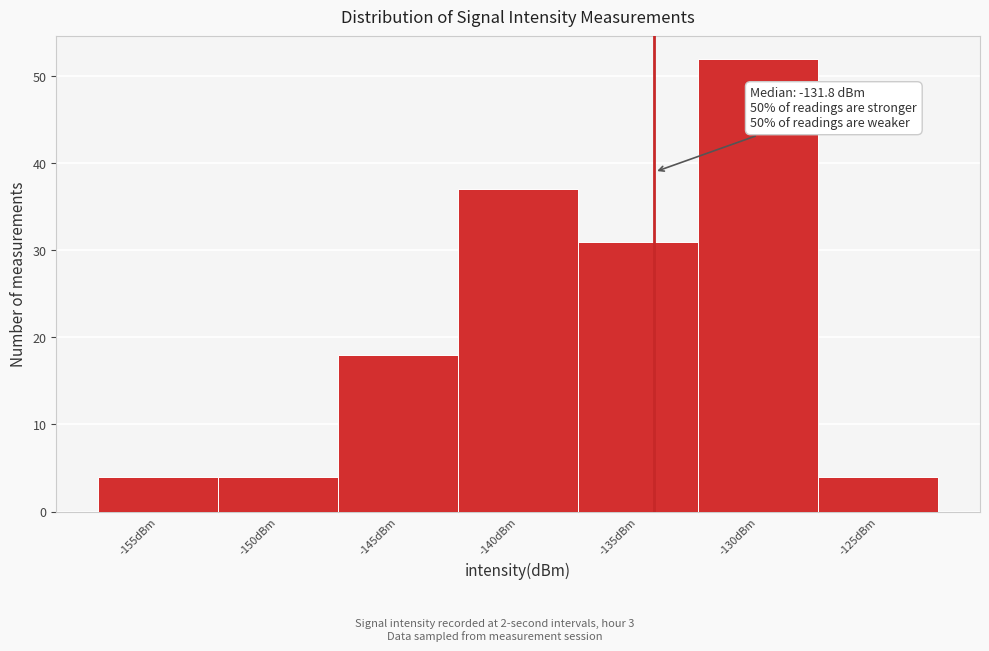

Reading right to left, extract all data points from this chart.

-125dBm=4	-130dBm=52	-135dBm=31	-140dBm=37	-145dBm=18	-150dBm=4	-155dBm=4